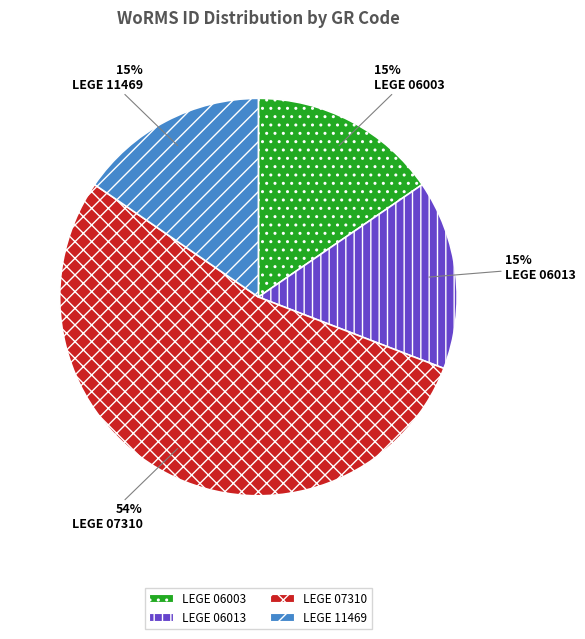

What percentage is the LEGE 11469 slice, to the nearest percent?

15%